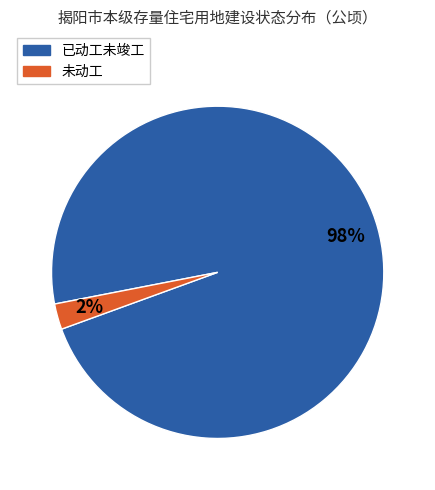

How many slices are in this pie chart?

2